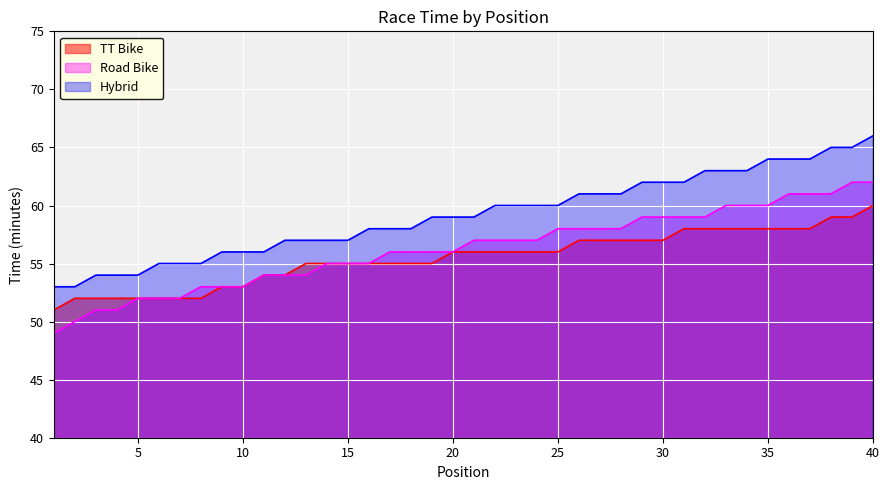

At how many categories does at least one series exceed 50?

40